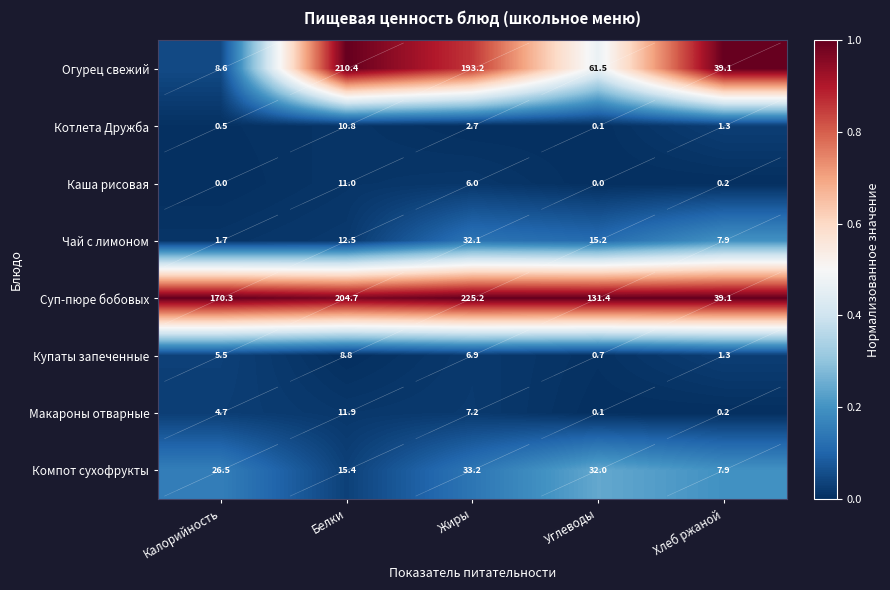

What is the maximum value for Купаты запеченные?

8.8